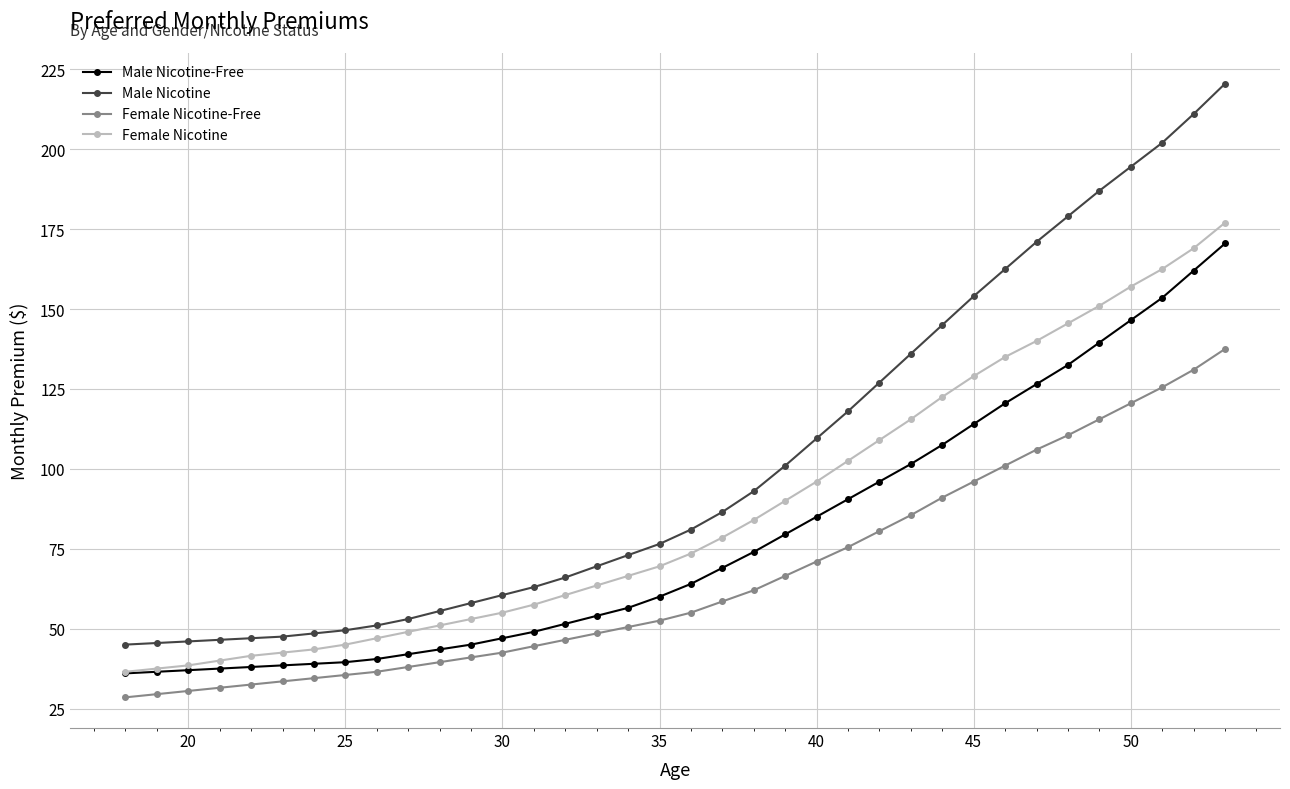

What is the difference between the second highest and minimum values in the Female Nicotine-Free series?

102.5